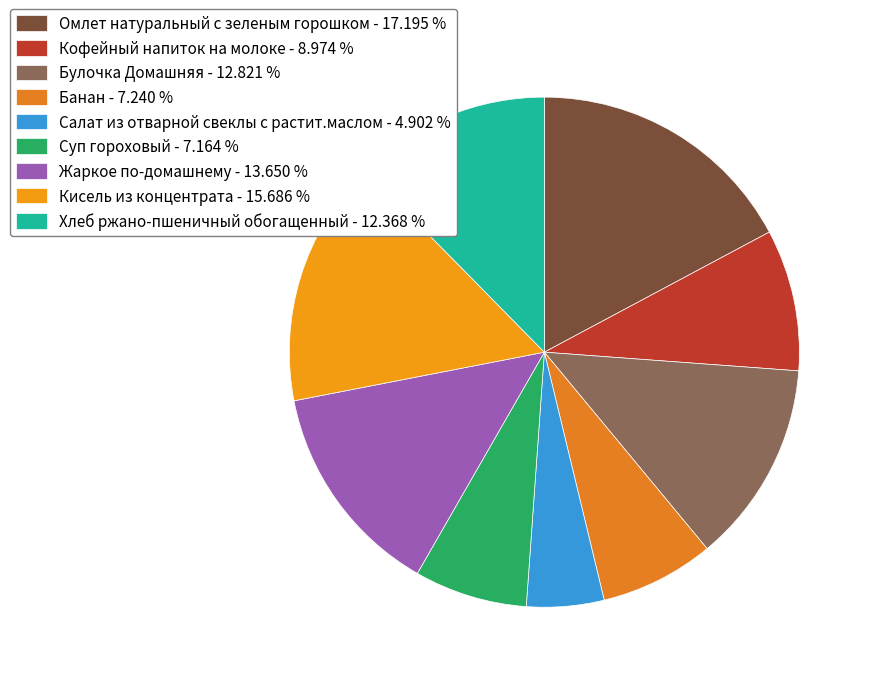

Is it true that Салат из отварной свеклы с растит.маслом is 5% of the pie?

True